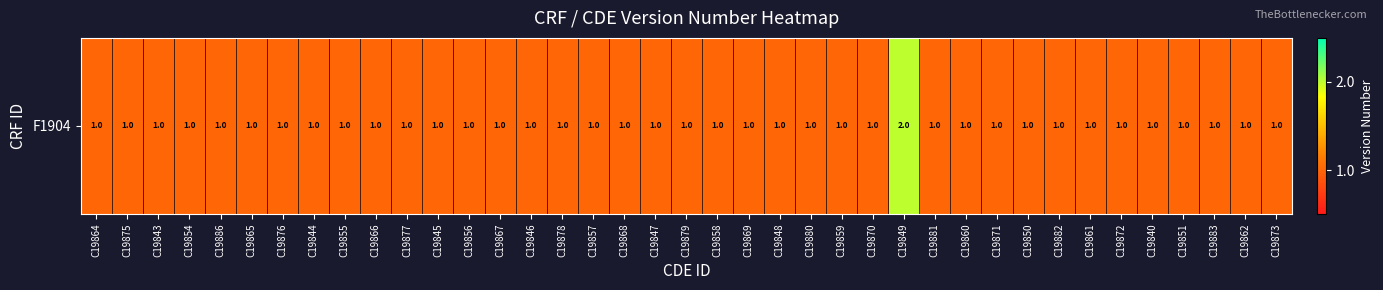

What is the difference between the maximum and minimum values?

1